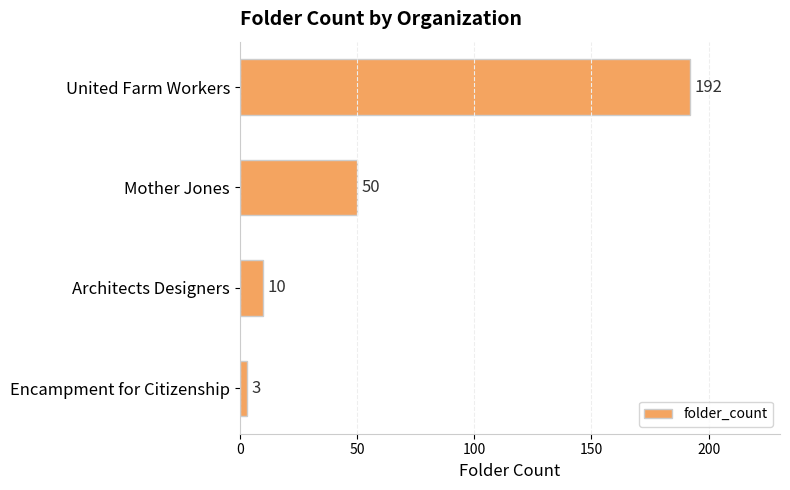

The chart shows a value of 25 at Mother Jones. True or false?

False